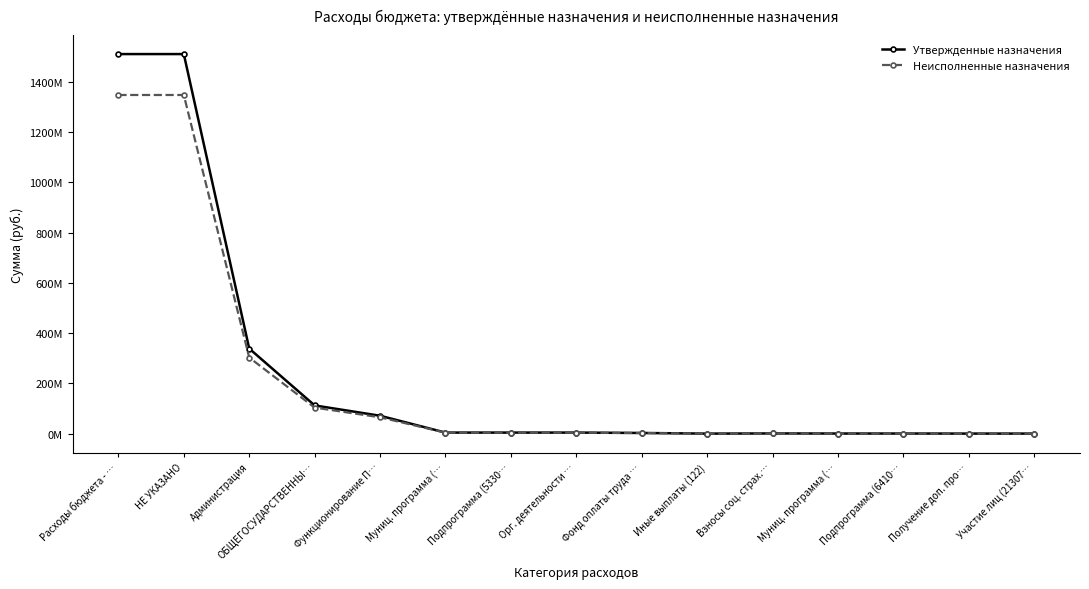

At which label does Неисполненные назначения reach its minimum?

Иные выплаты (122)